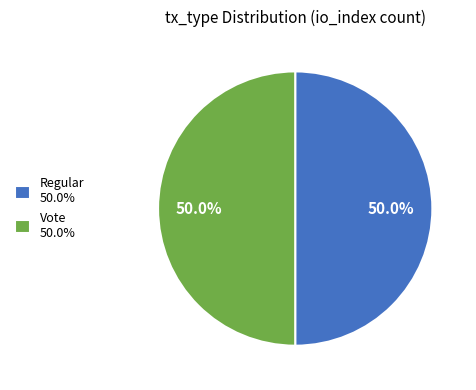

Approximately how many times larger is the value at Vote 50.0% compared to Regular 50.0%?

1.0